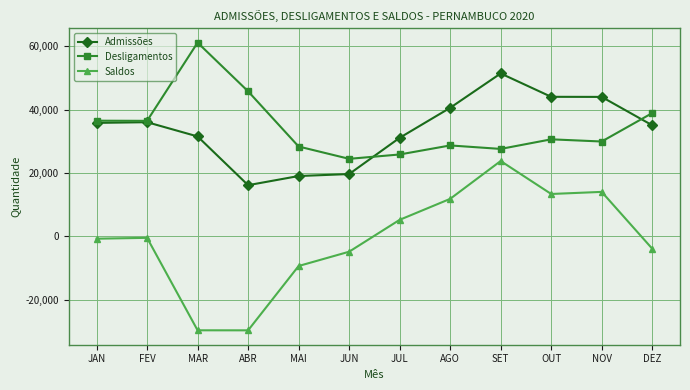

True or false: Saldos and Desligamentos cross at least once.

False